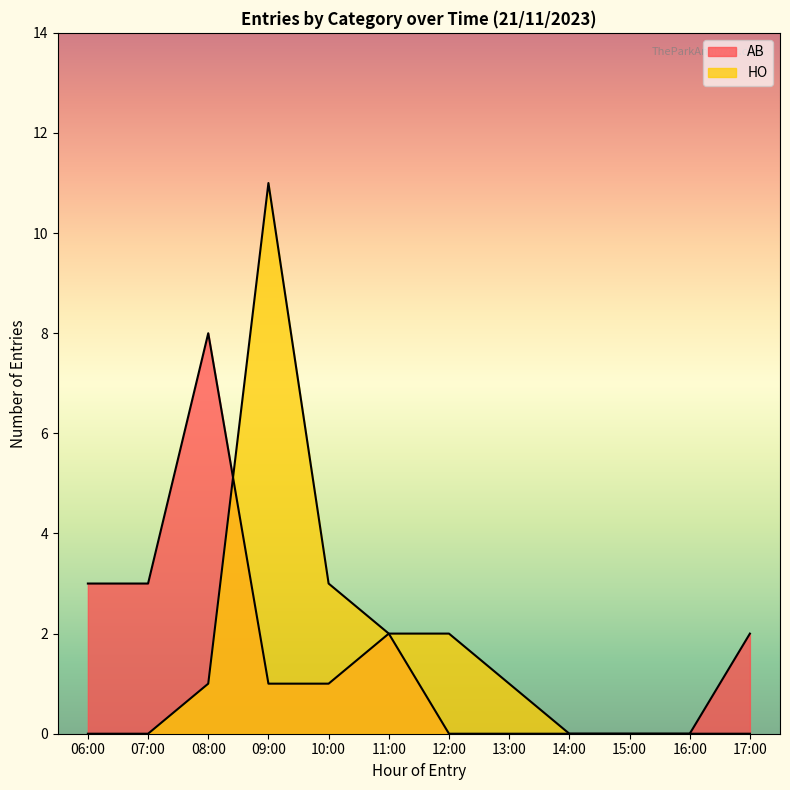

Does the chart display data point markers on the line(s)?

No